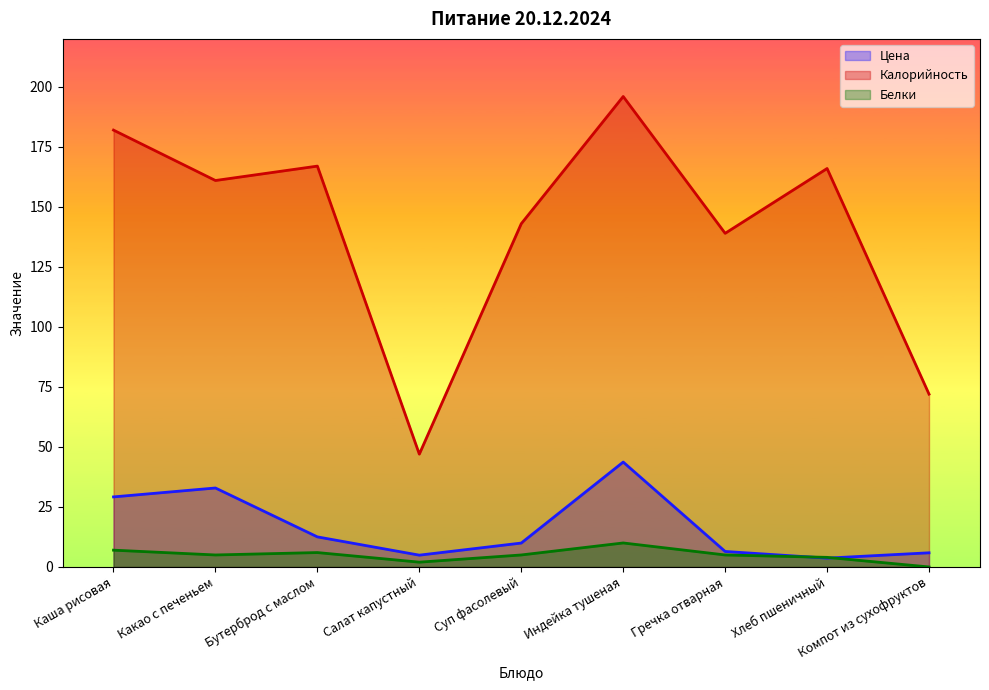

What is the difference between the second highest and minimum values in the Калорийность series?

135.0